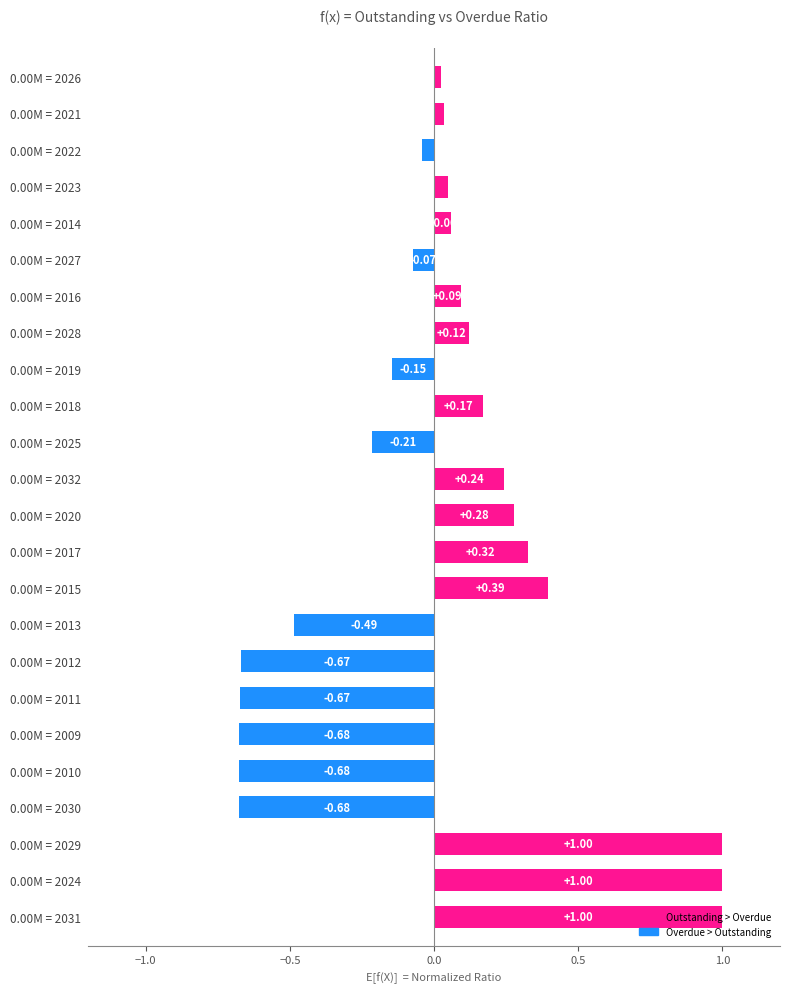

Between 0.00M = 2009 and 0.00M = 2022, which is larger?

0.00M = 2022